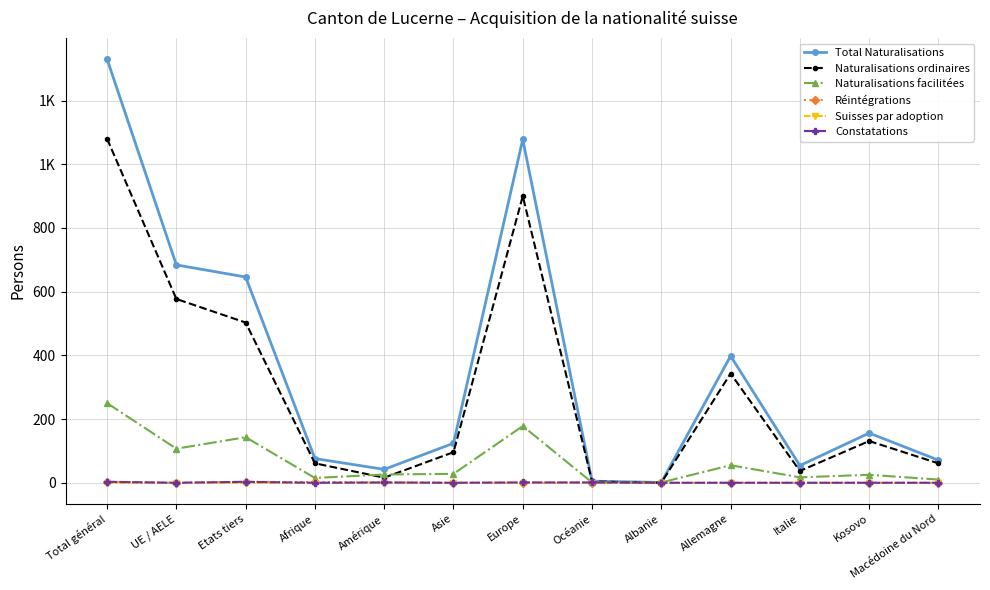

Where is Naturalisations ordinaires nearest to the value 540?

UE / AELE